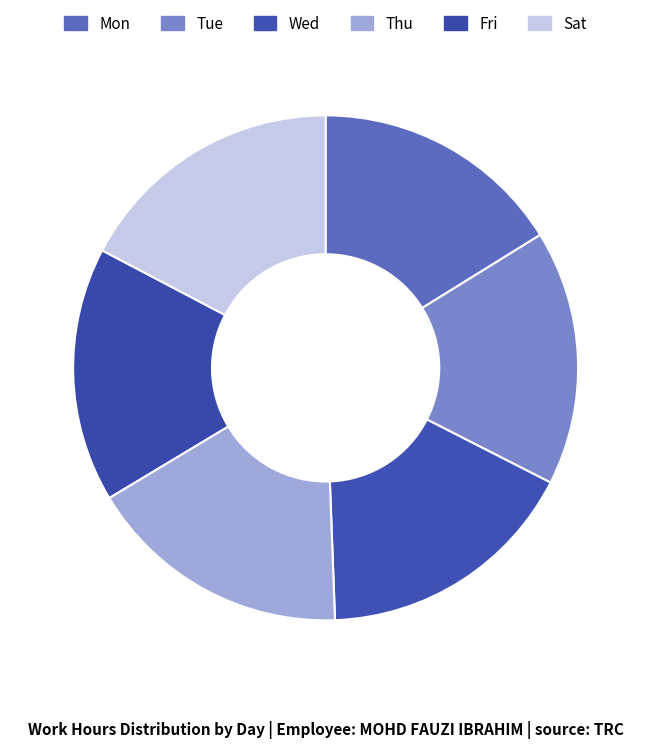

Is Tue the majority of the pie?

No